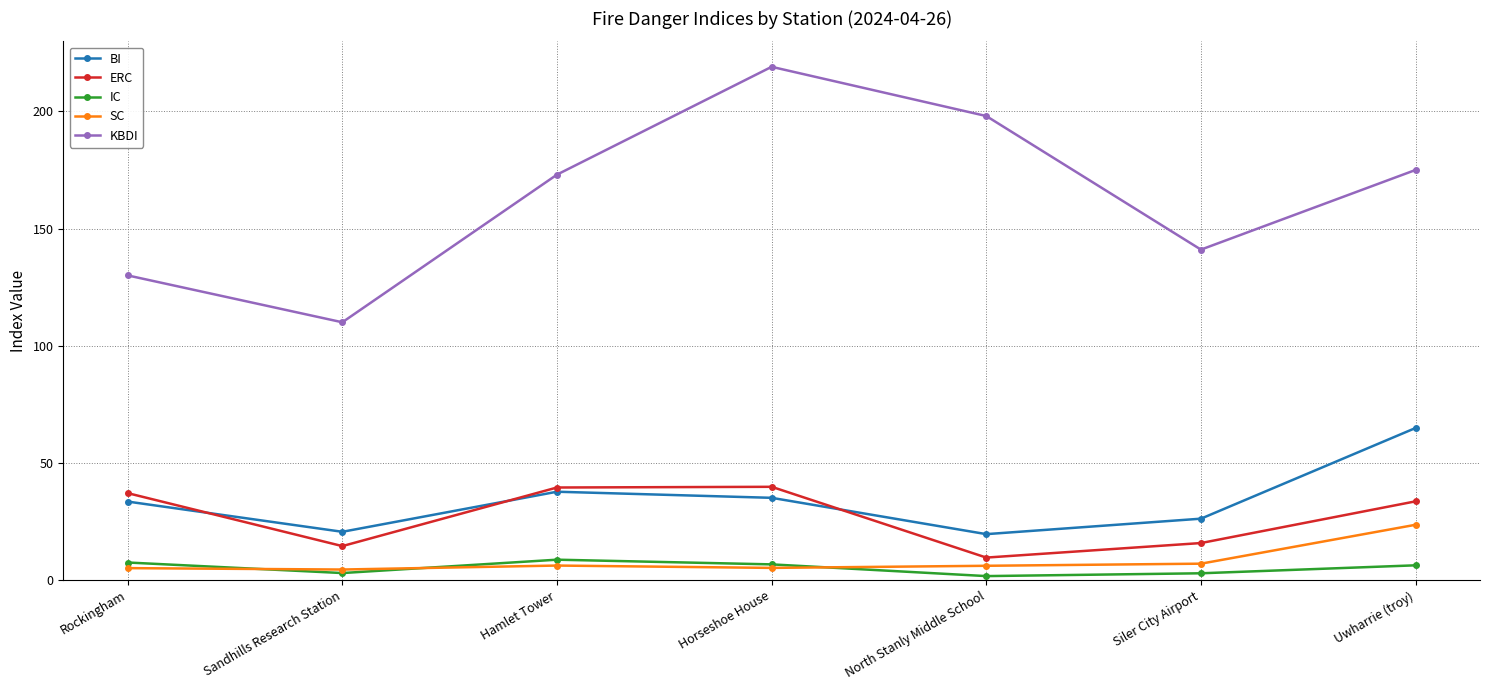

True or false: ERC and IC intersect in this chart.

False